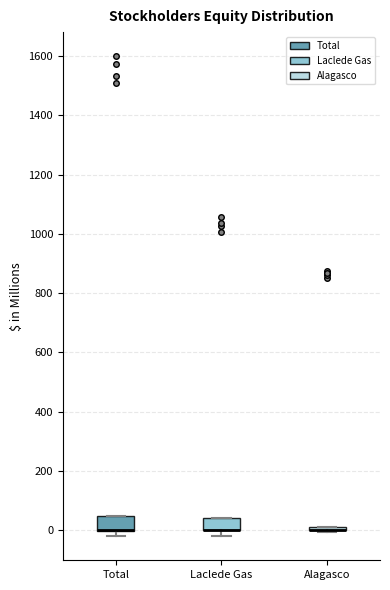

Reading left to right, transcribe this box plot: for each box, give where its median line is, the range the box spans, and where its two whiskers end, as read against the y-axis. The values are not printed on the chart, so give them approximately, as read against the axis.

Total: median 0 (drawn on the box's lower edge), box 0 to 40, whiskers -20 to 40
Laclede Gas: median 0 (drawn on the box's lower edge), box 0 to 40, whiskers -20 to 40
Alagasco: box collapsed to a line at 0, whiskers 0 to 20